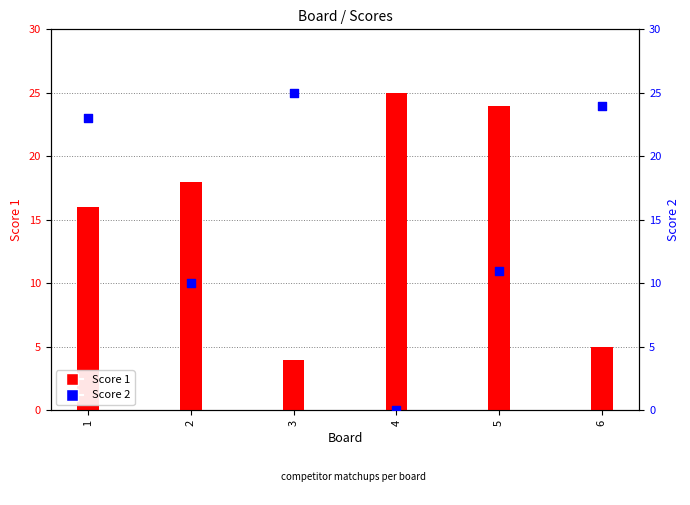

Is the value of Score 1 at 6 greater than the value of Score 2 at 3?

No